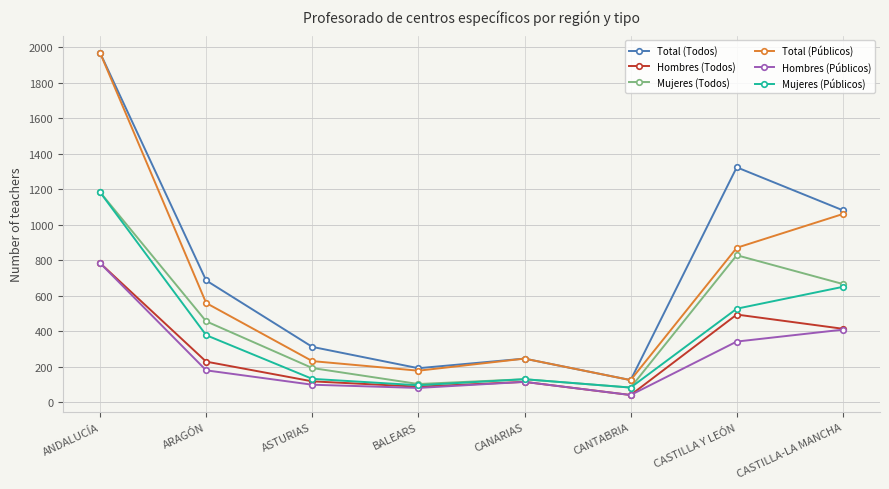

Between CANARIAS and CASTILLA-LA MANCHA, which series saw the biggest shift?

Total (Todos)